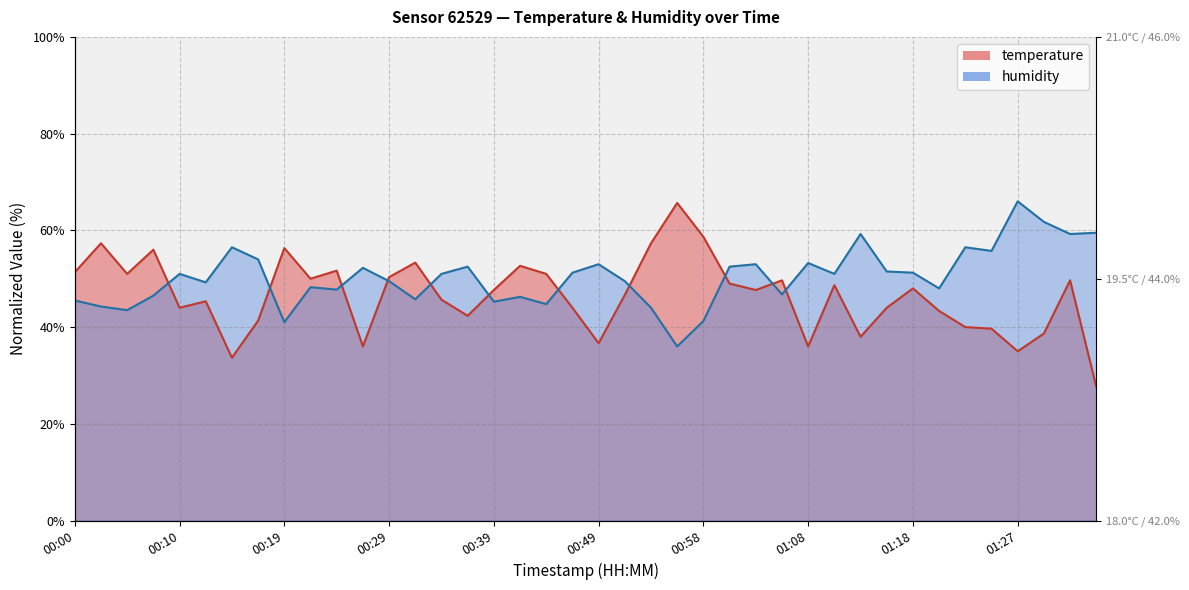

At which label is humidity closest to 50?

00:29